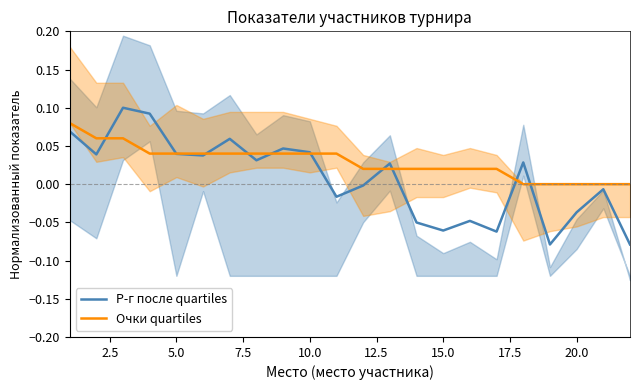

Count the number of categories in the chart.

22